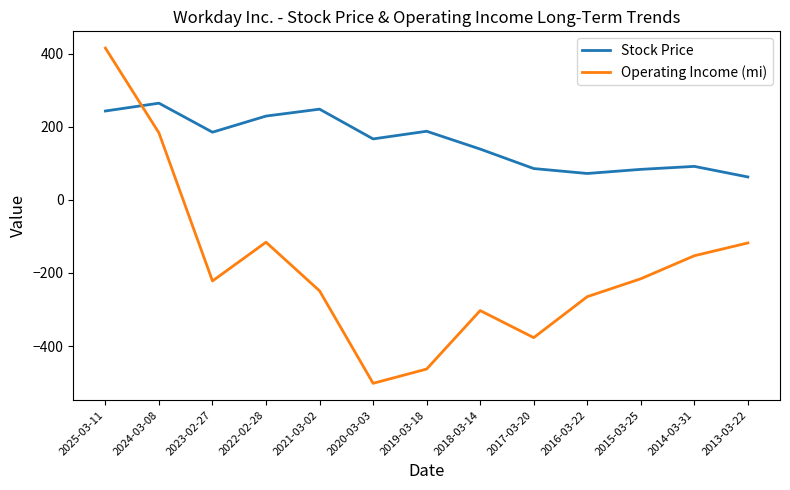

What is the difference between the maximum and minimum values in the Operating Income (mi) series?

917.0